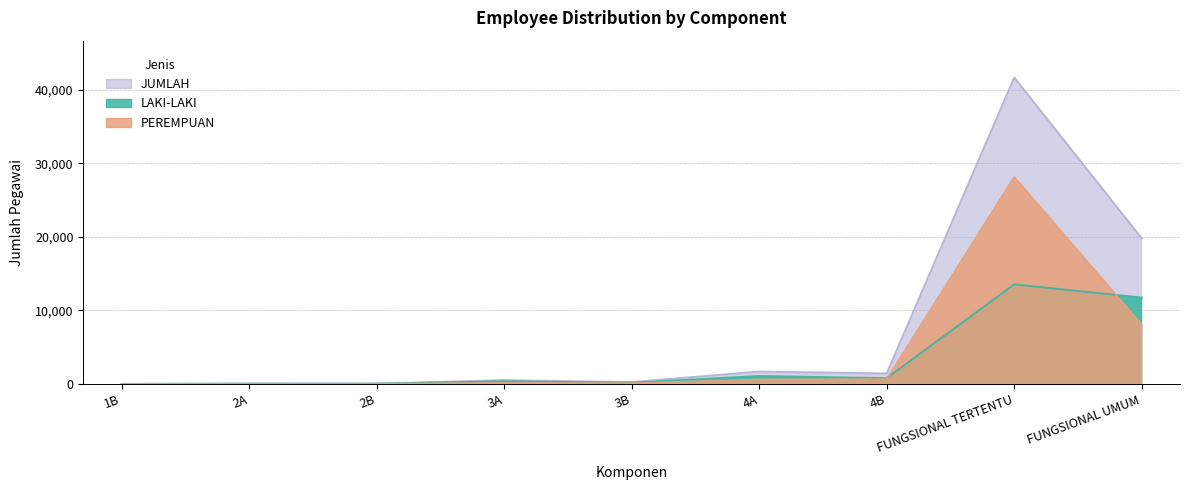

Which series has the largest total across all categories?

JUMLAH